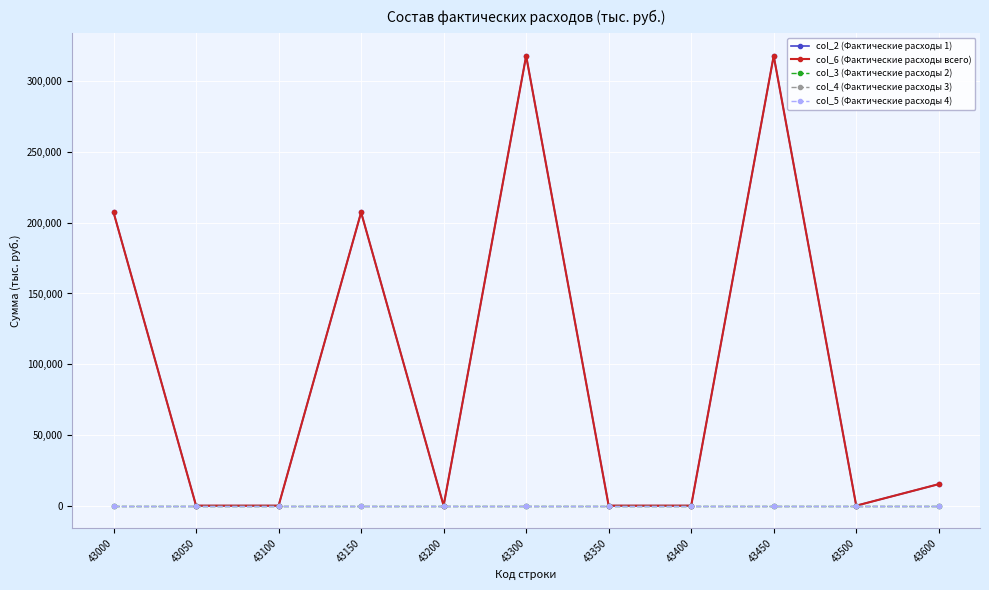

Rank the categories by col_3 (Фактические расходы 2) value from highest to lowest.

43000, 43050, 43100, 43150, 43200, 43300, 43350, 43400, 43450, 43500, 43600